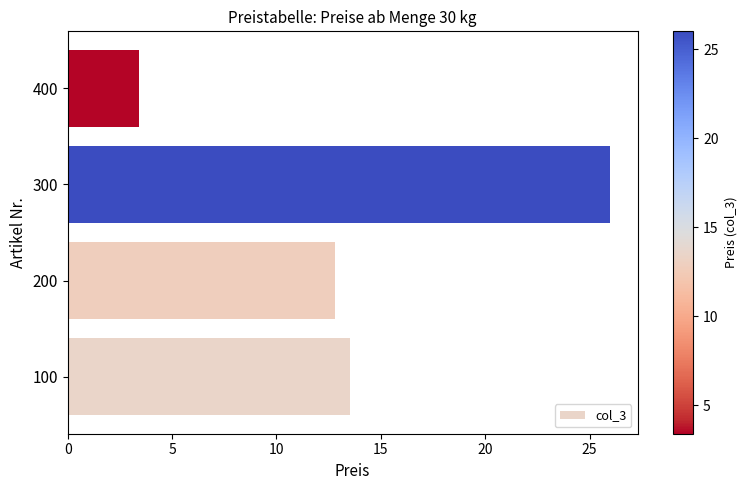

Which has a higher value, 100 or 300?

300